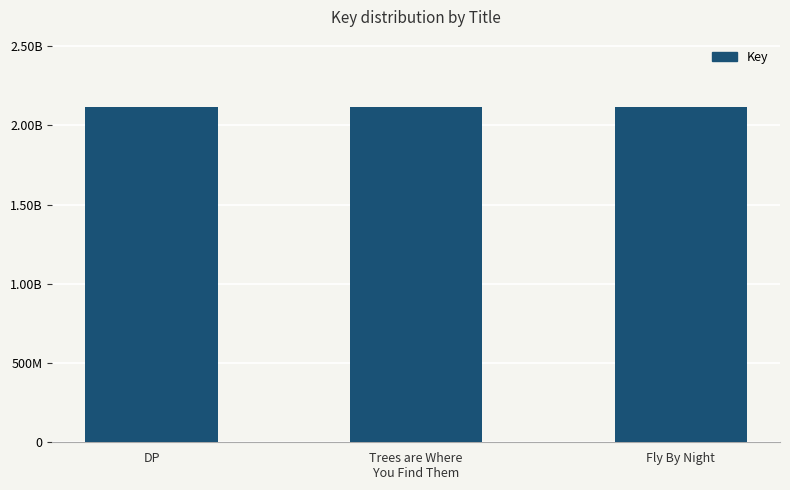

Which category has the lowest value across all series?

Fly By Night